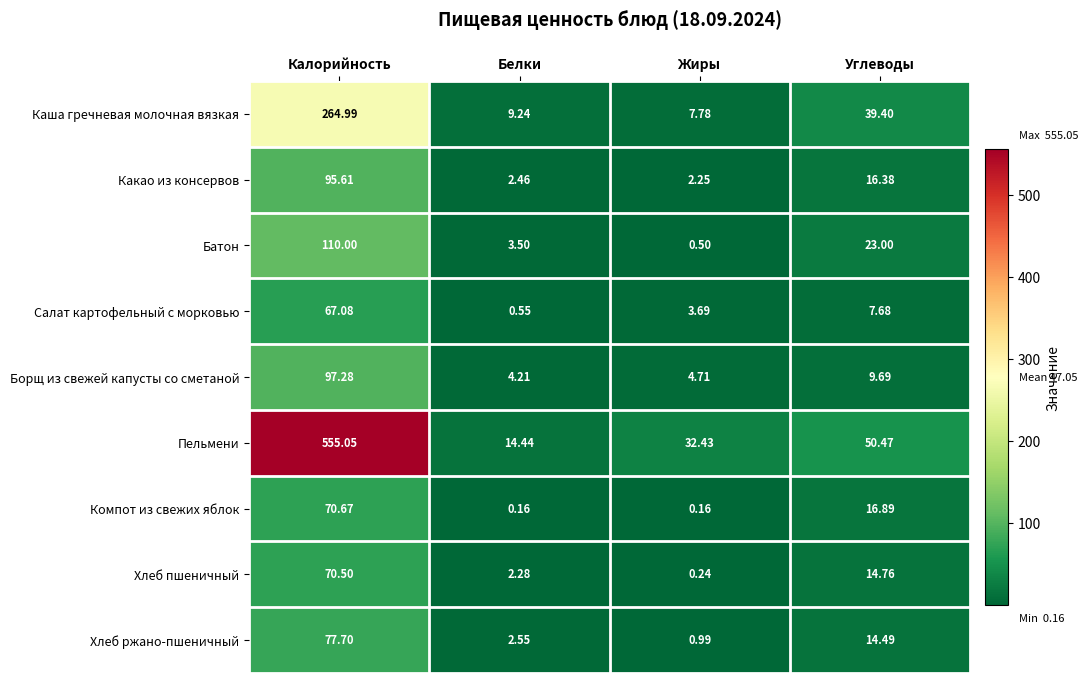

Which series has the largest total across all categories?

Пельмени